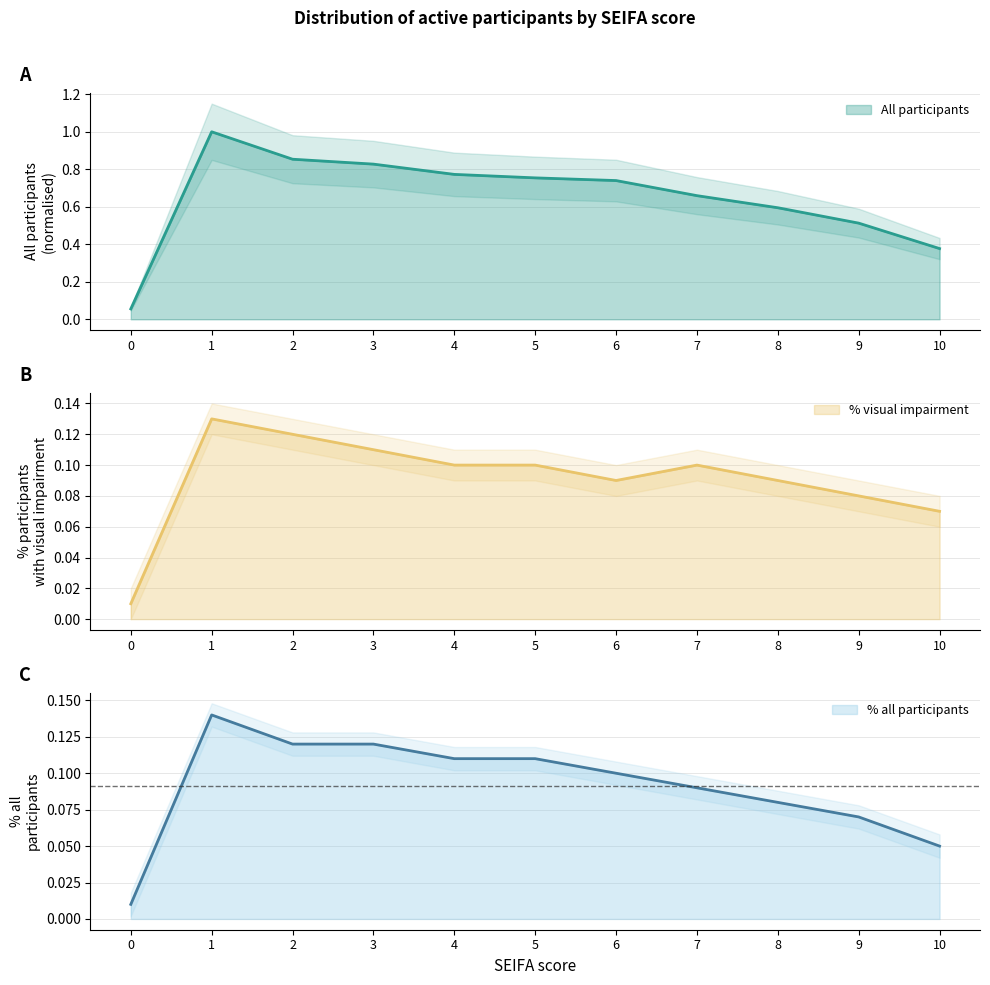

Read the % all participants value at 6.

0.1